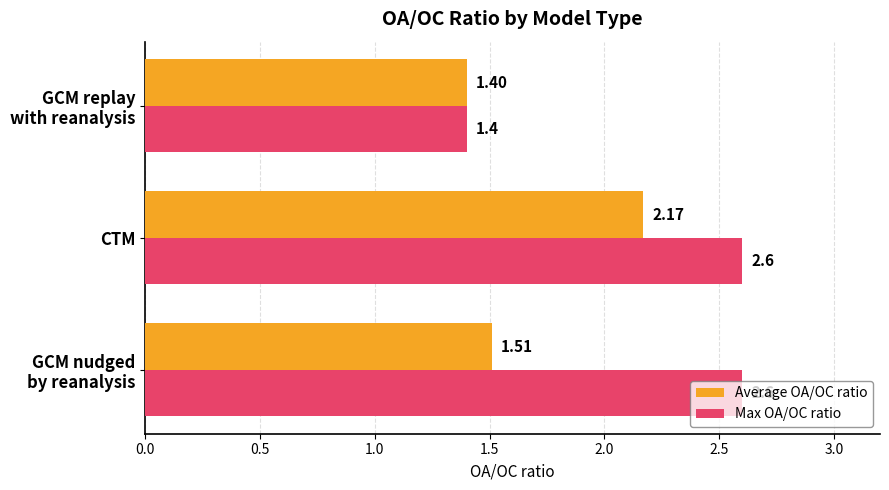

Which series has the largest total across all categories?

Max OA/OC ratio